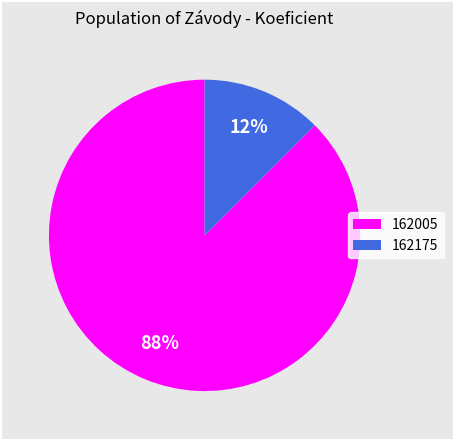

To the nearest percent, what is the combined percentage of 162175 and 162005?

100%